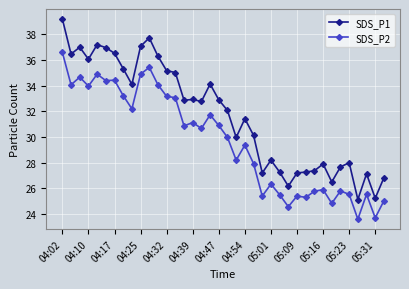

What is the difference between the maximum and minimum values in the SDS_P1 series?

14.1